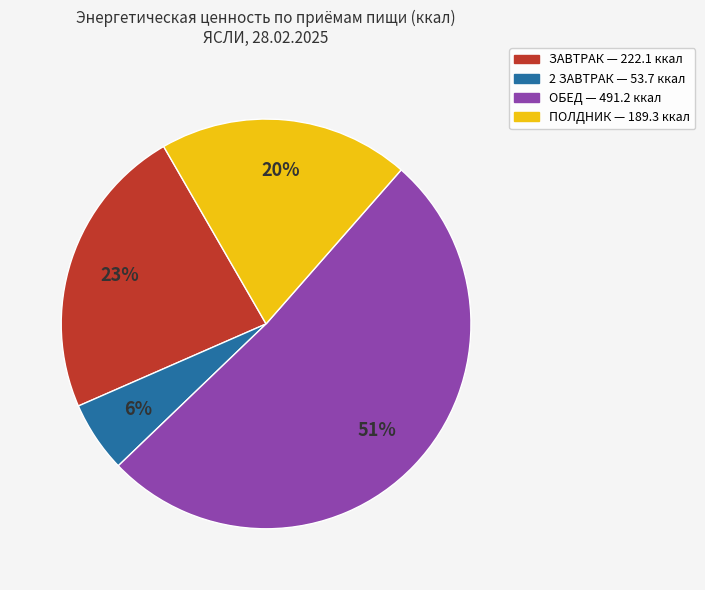

To the nearest percent, what is the average slice percentage?

25%